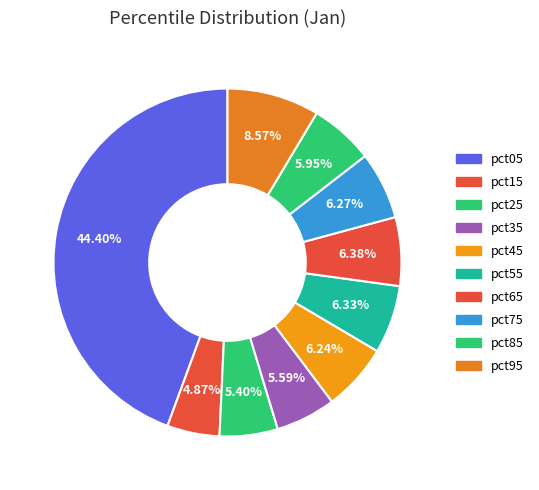

Do pct25 and pct65 together represent more than half of the pie?

No